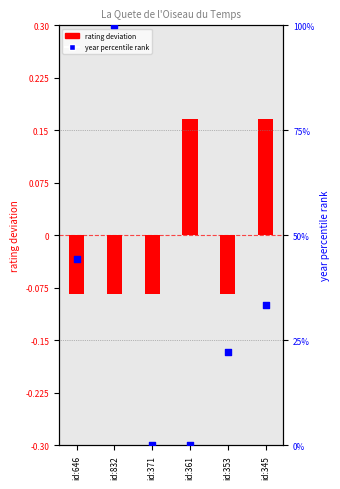

Which series contains the lowest Y value?

rating deviation